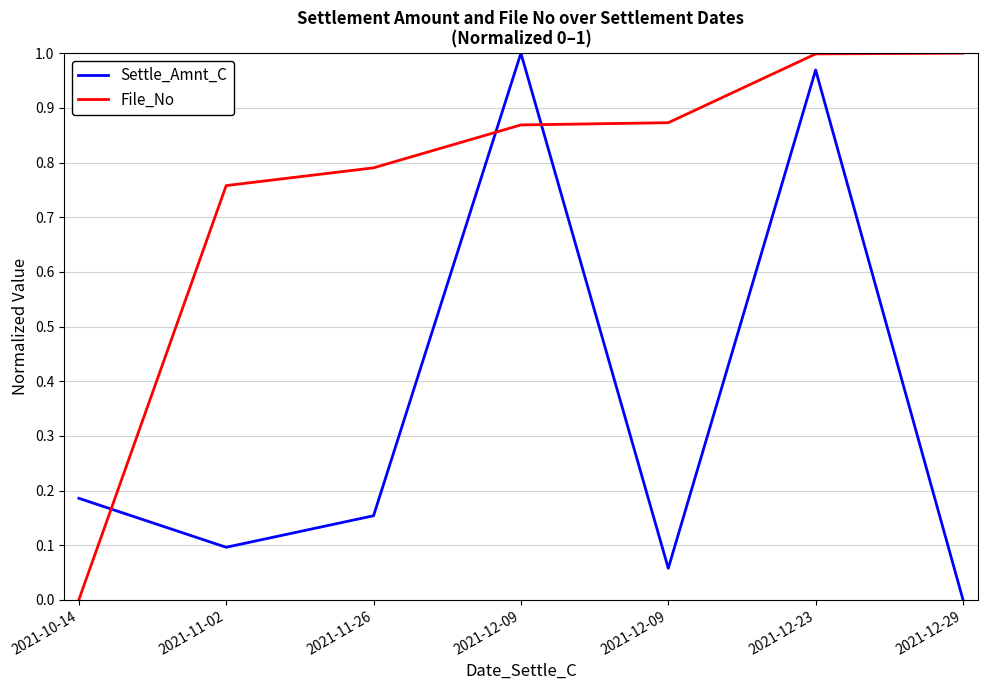

How many lines are shown in the chart?

2